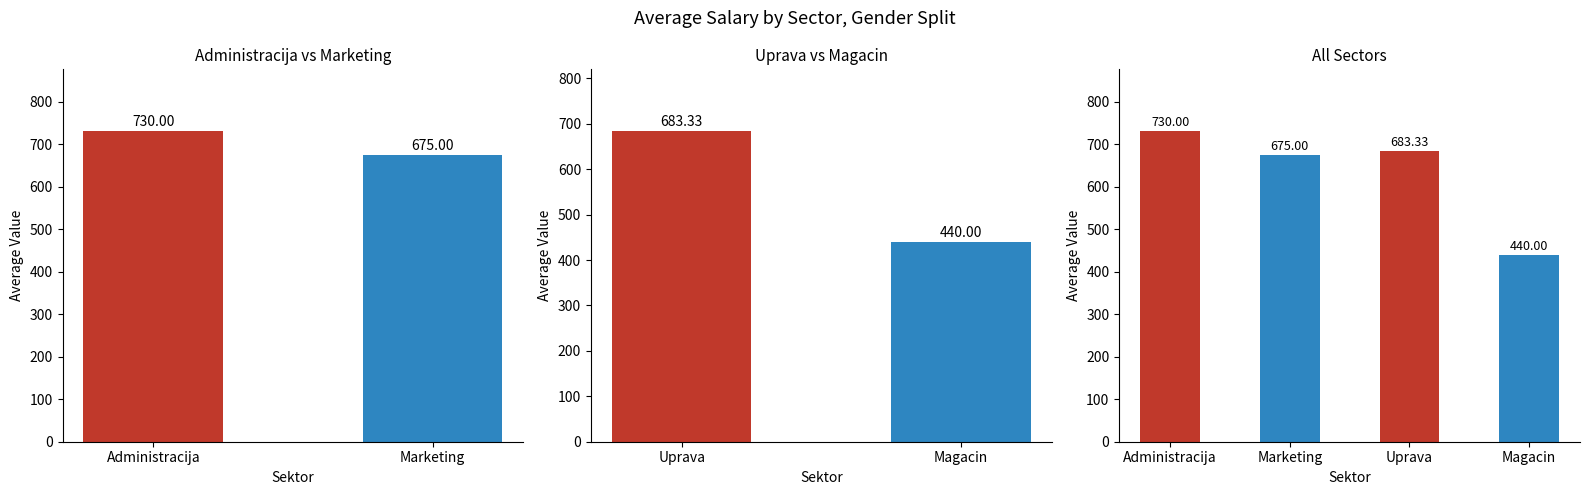

What is the difference between the values at Administracija and Marketing?

55.0